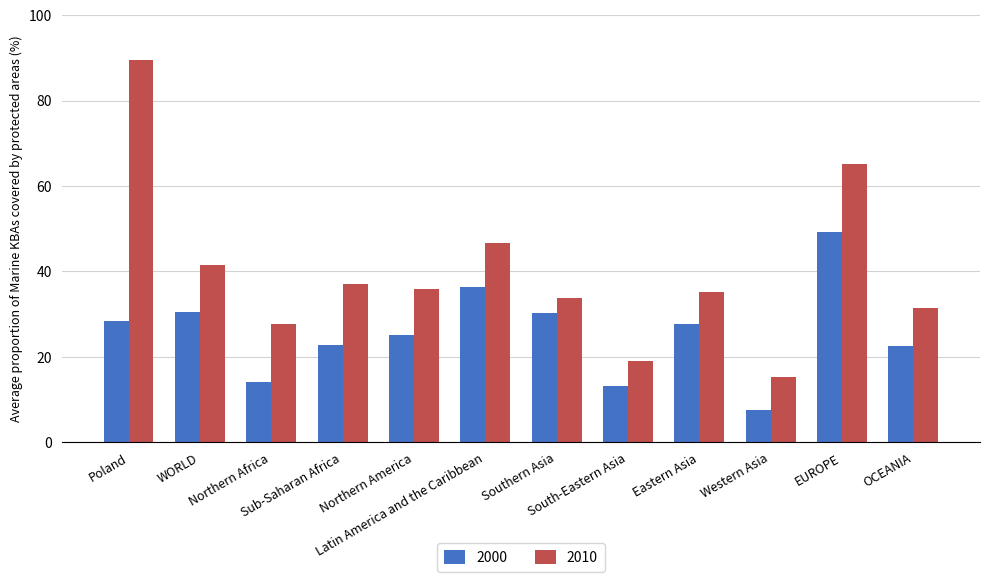

Which series has the largest total across all categories?

2010